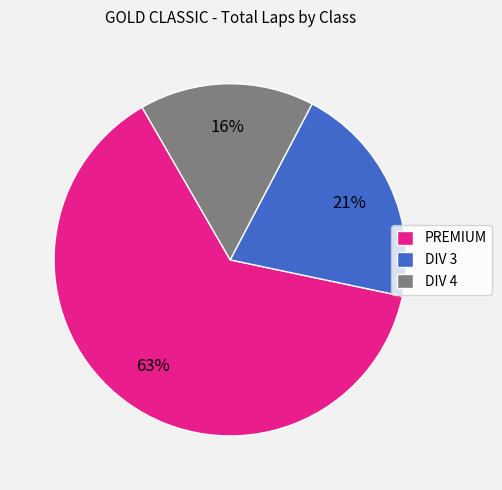

Between PREMIUM and DIV 4, which is larger?

PREMIUM